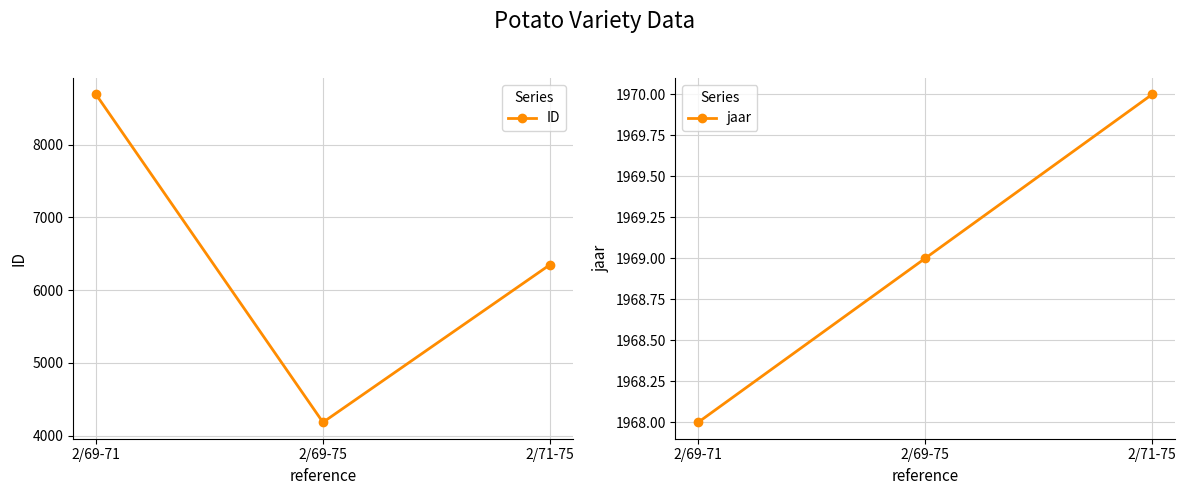

At how many categories does at least one series exceed 6797?

1